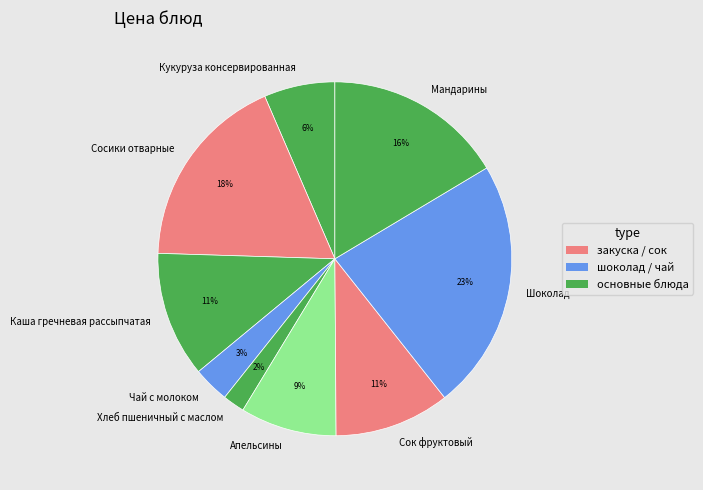

Does any single category account for the majority?

No